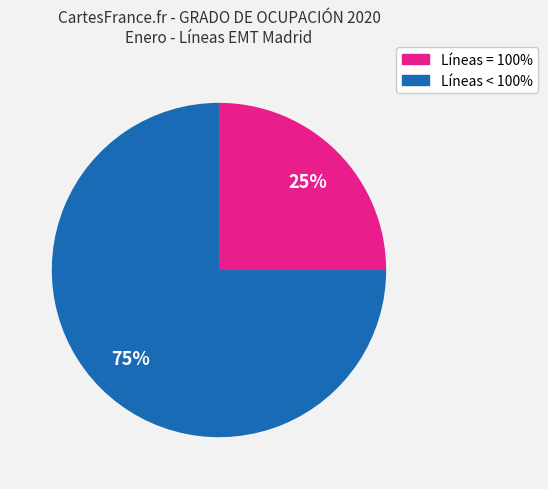

To the nearest percent, what is the average slice percentage?

50%